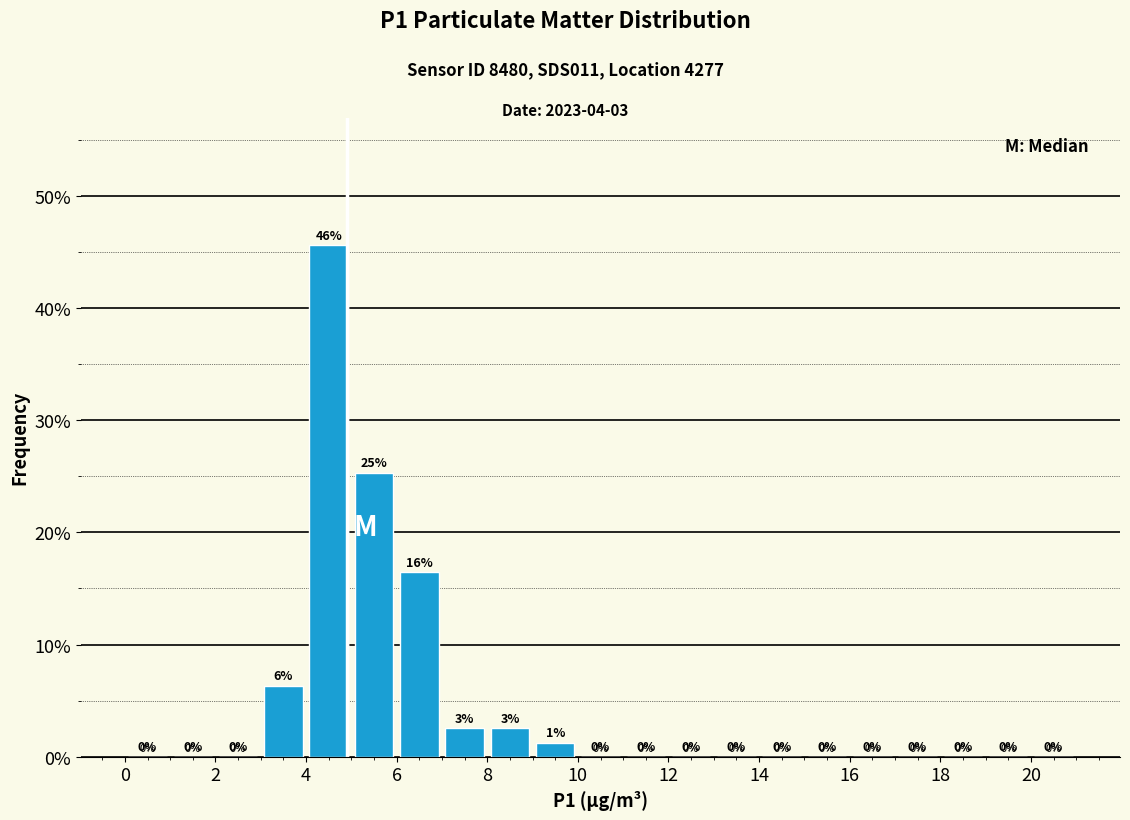

Which range on the x-axis has the tallest bar?

4 to 5